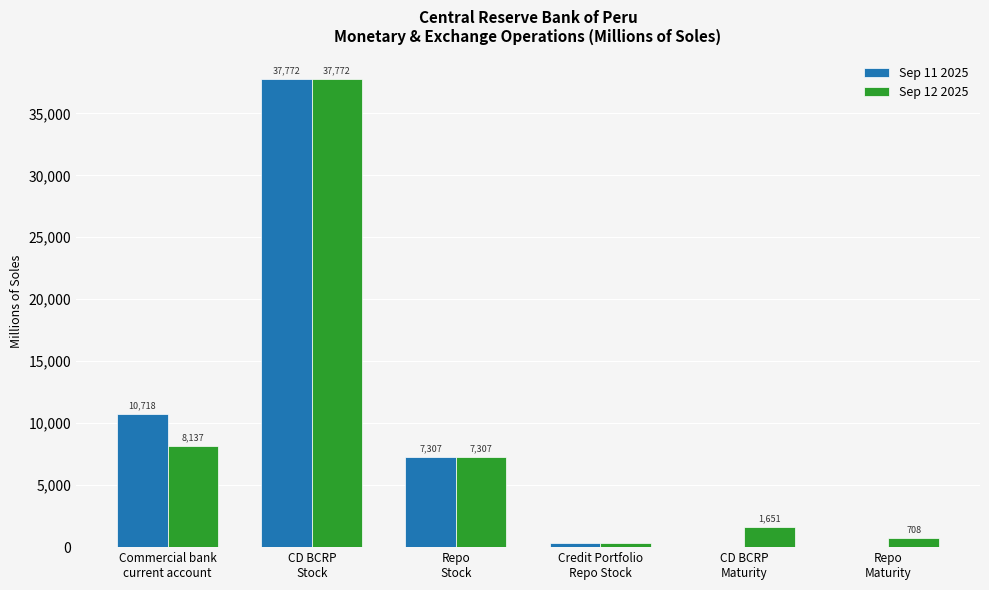

Which series has the largest total across all categories?

Sep 11 2025